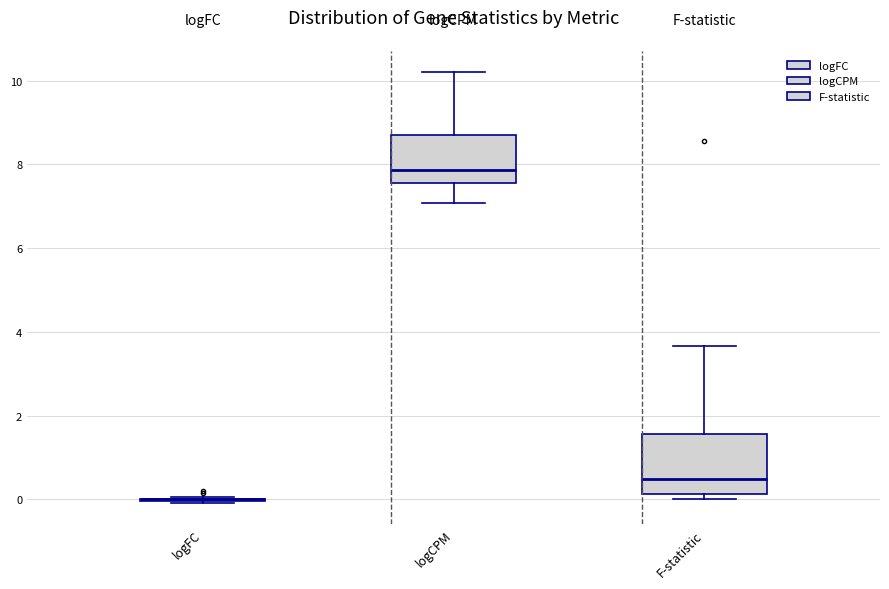

Where does the median line of the box for F-statistic sit on the y-axis? The values are not printed on the chart, so give them approximately, as read against the axis.

0.4